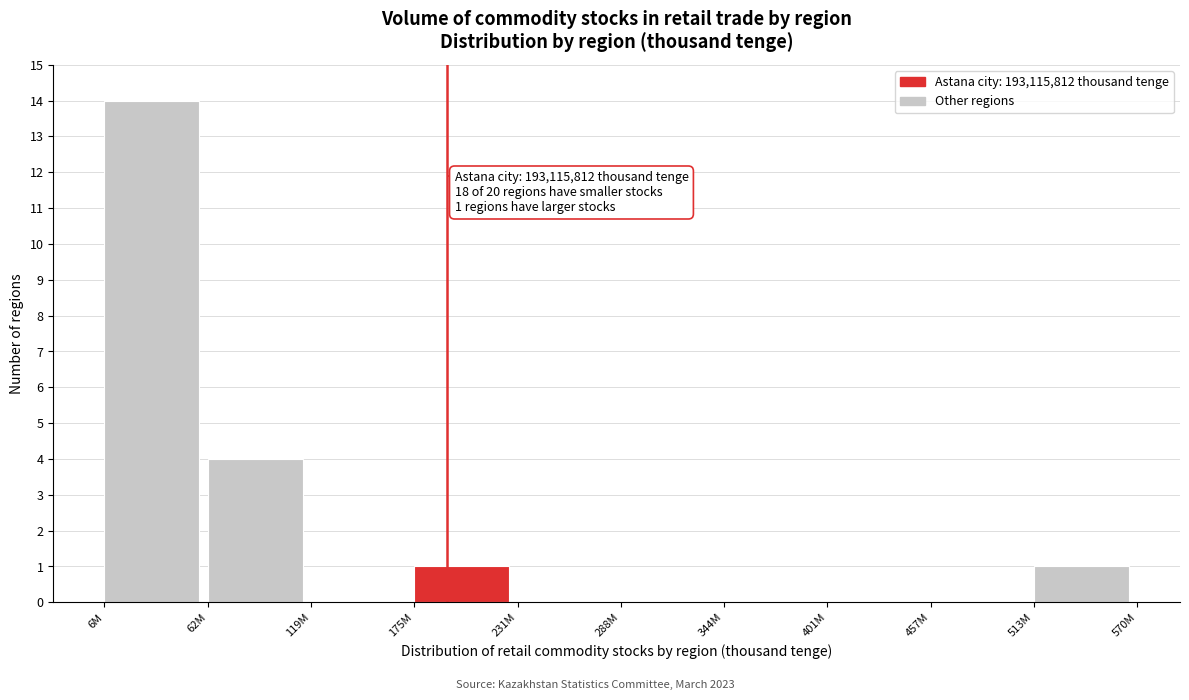

Reading left to right, list all the values displayed in this chart.

6M=14	62M=4	119M=0	175M=1	231M=0	288M=0	344M=0	401M=0	457M=0	513M=1